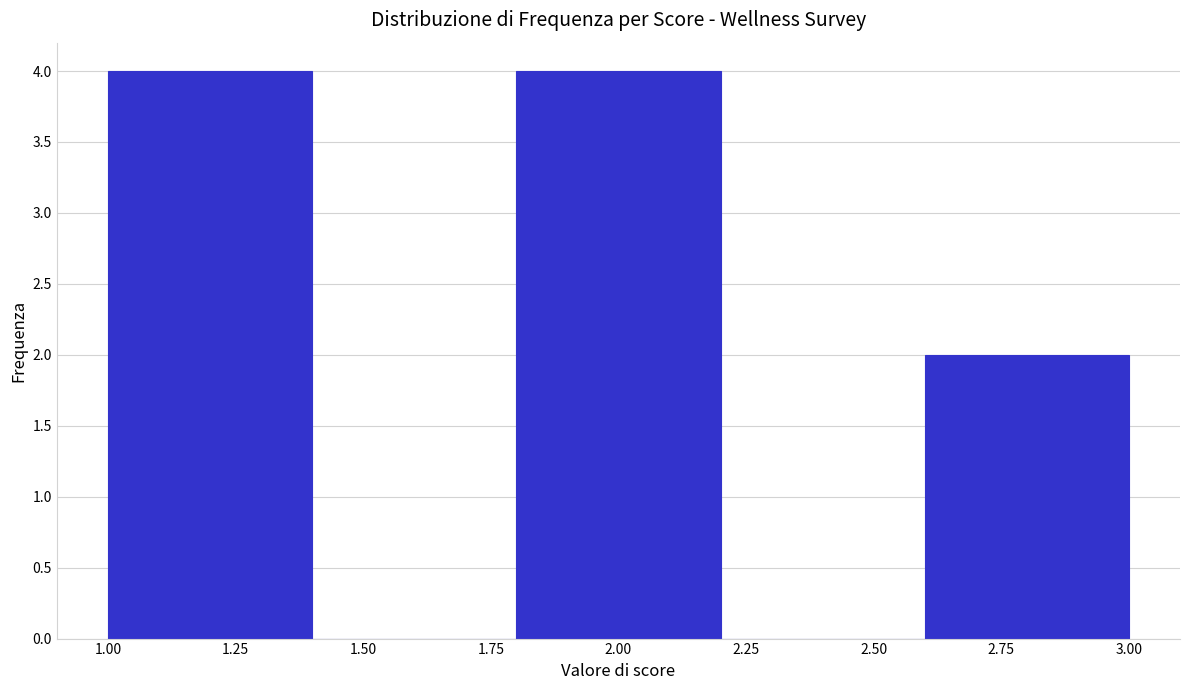

Reading left to right, transcribe this chart: for each bar, give the range it covers on the x-axis and its height. The values are not printed on the chart, so give them approximately, as read against the axis.

1.0 to 1.4: 4
1.4 to 1.8: 0
1.8 to 2.2: 4
2.2 to 2.6: 0
2.6 to 3.0: 2